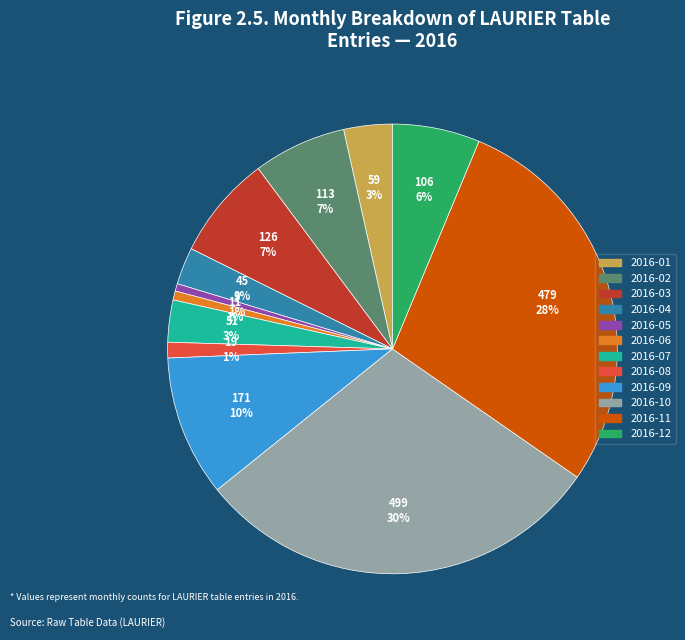

Is the sum of 2016-09 and 2016-10 greater than half?

No